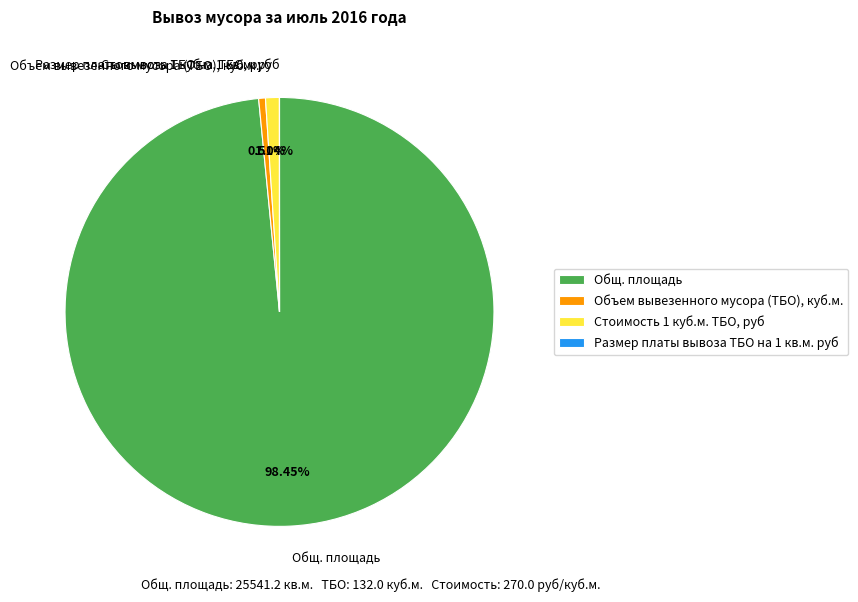

To the nearest percent, what percentage of the pie is Стоимость 1 куб.м. ТБО, руб?

1%